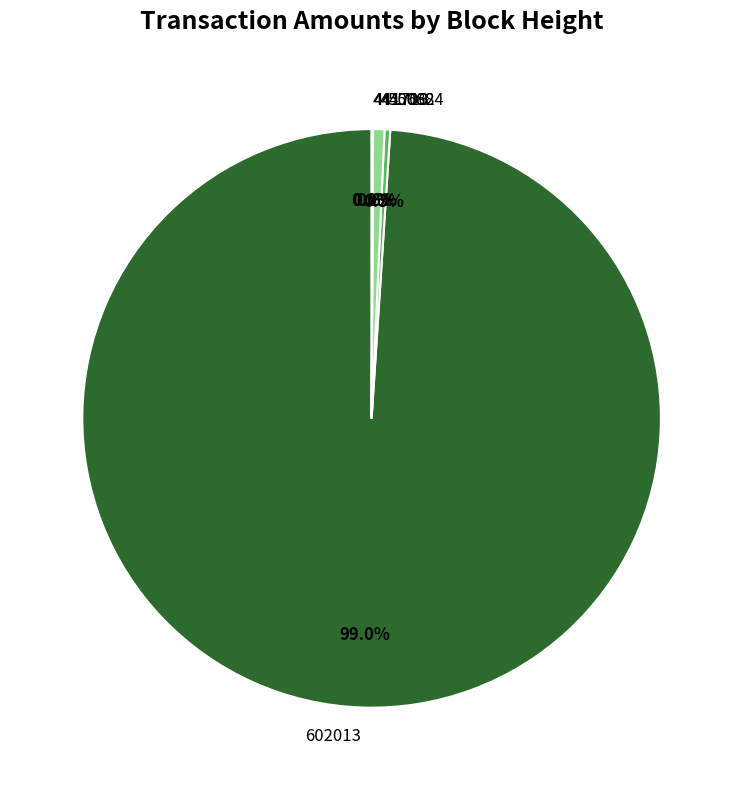

Approximately how many times larger is the value at 450682 compared to 450684?

2.0